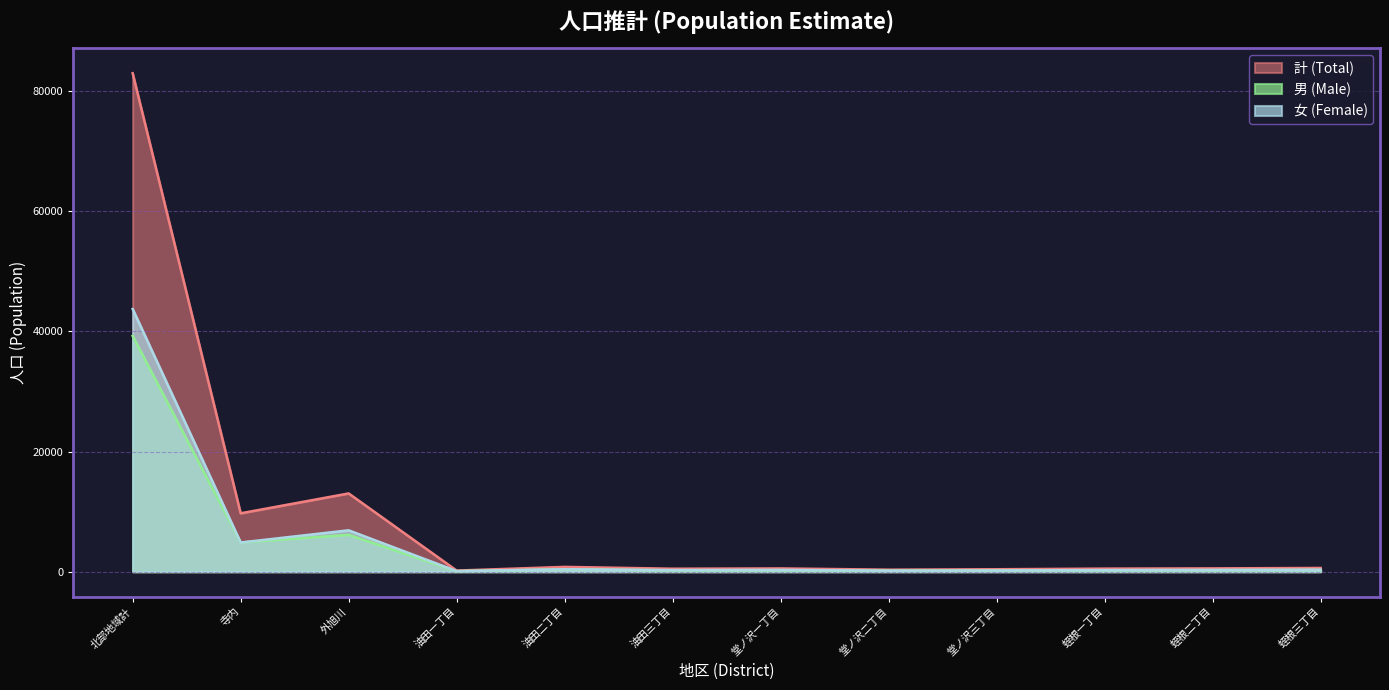

What is the difference between the maximum and minimum values in the 計 (Total) series?

82816